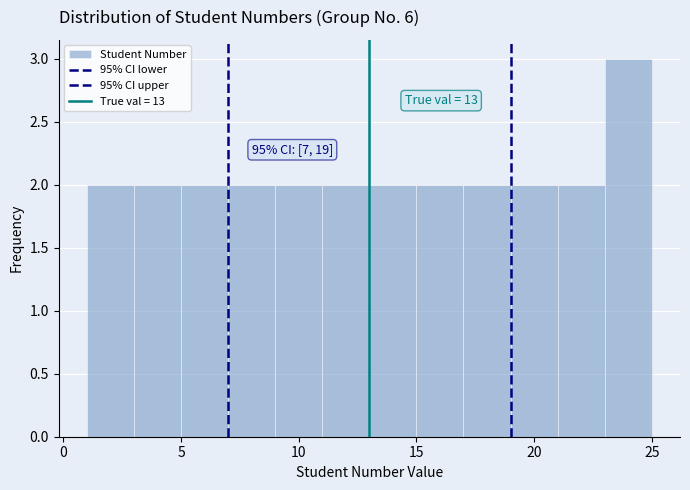

Which range on the x-axis has the tallest bar?

23 to 25